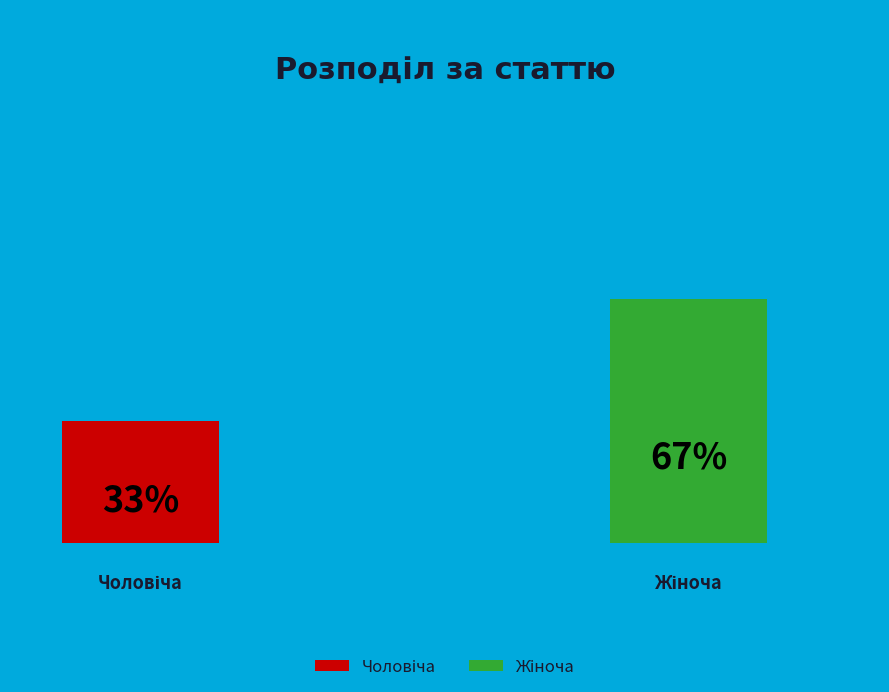

The Жіноча slice represents 67% of the pie. True or false?

True